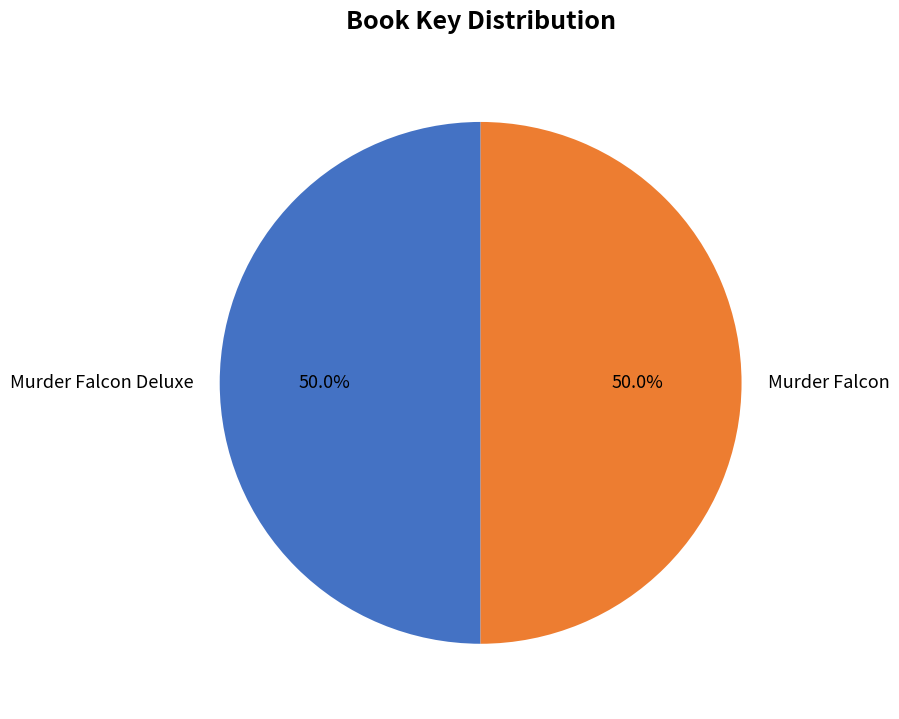

To the nearest percent, what percentage of the pie is Murder Falcon Deluxe?

50%